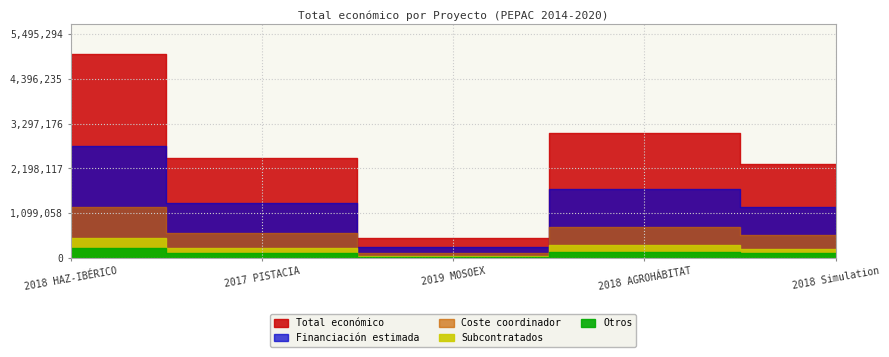

True or false: the data has more than 2 interior local peaks.

False